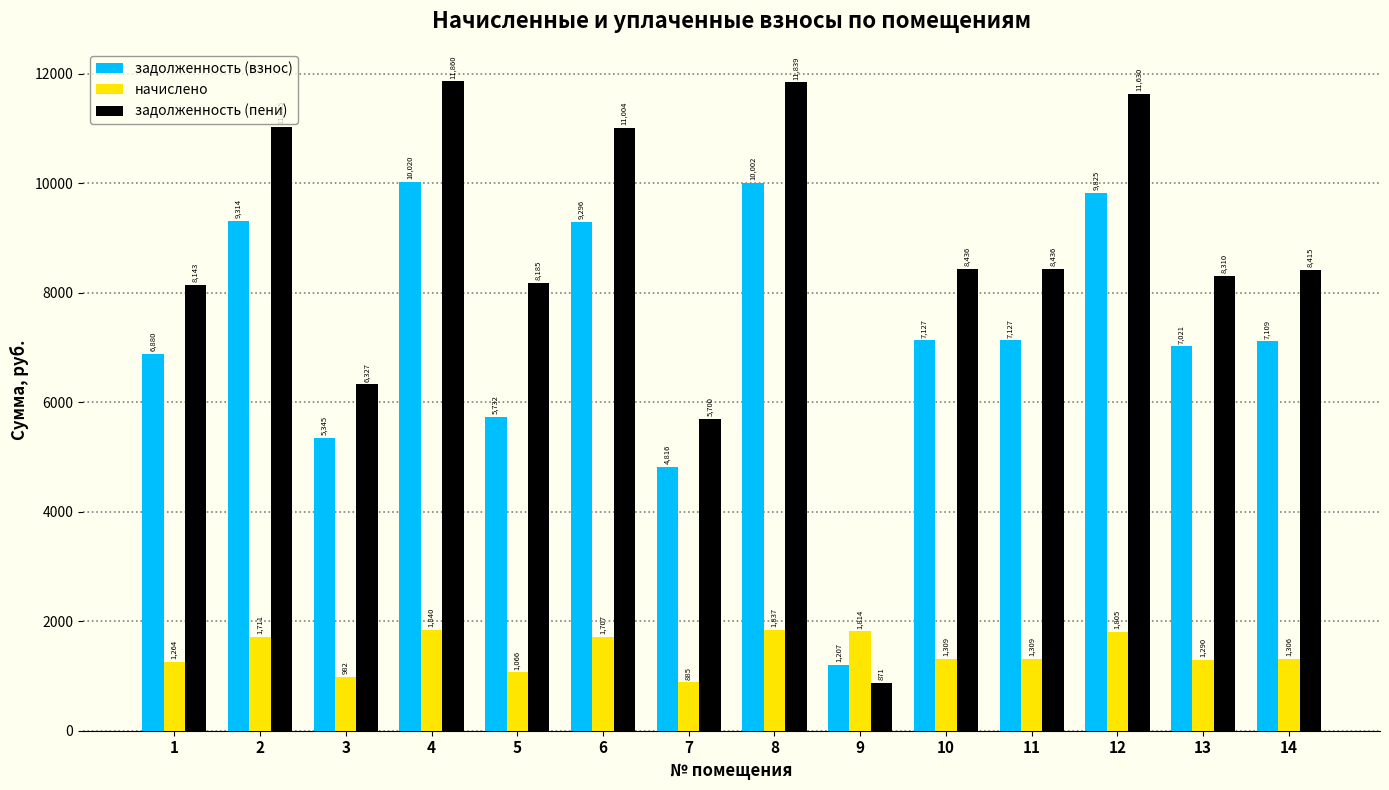

Rank the series at 9 from lowest to highest value.

задолженность (пени), задолженность (взнос), начислено